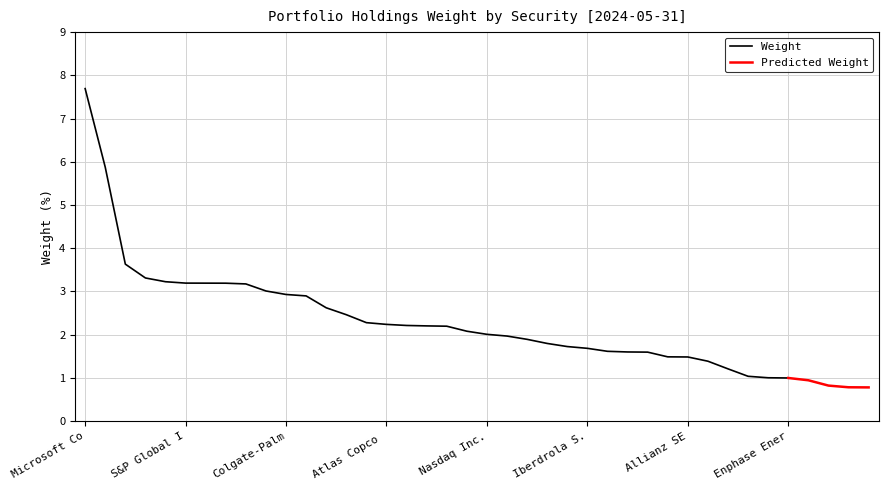

Where does the data first go above 2?

Microsoft Corp.